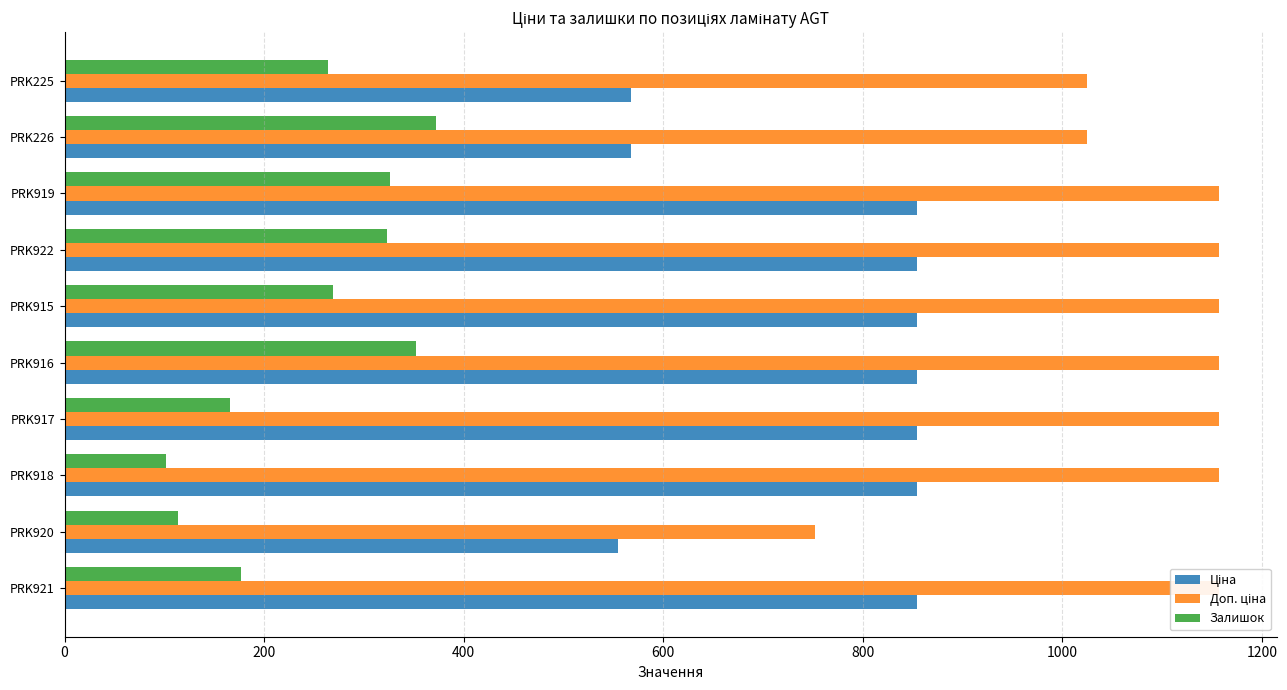

Rank the series by their maximum value, from highest to lowest.

Доп. ціна, Ціна, Залишок